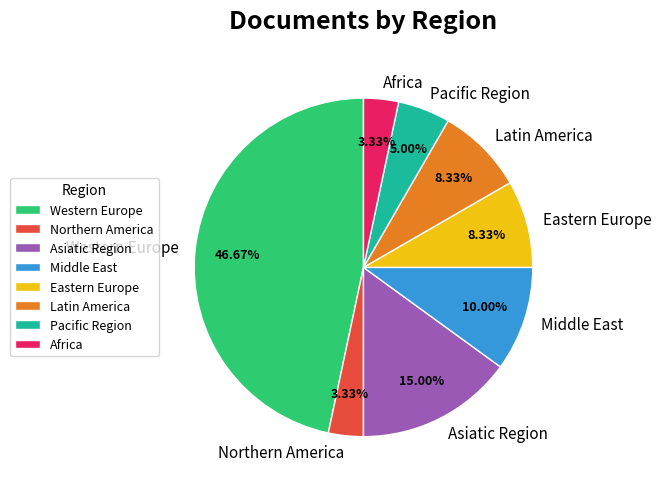

Which slice is the largest?

Western Europe